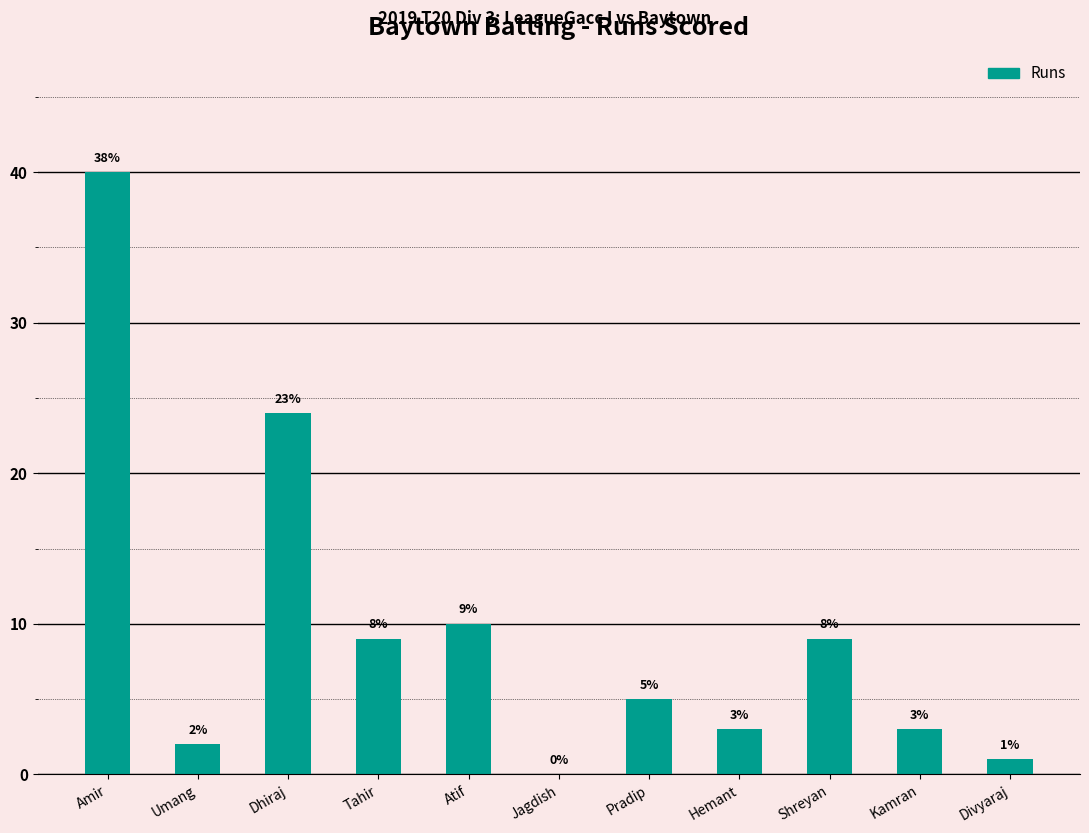

The chart shows a value of 13 at Jagdish. True or false?

False